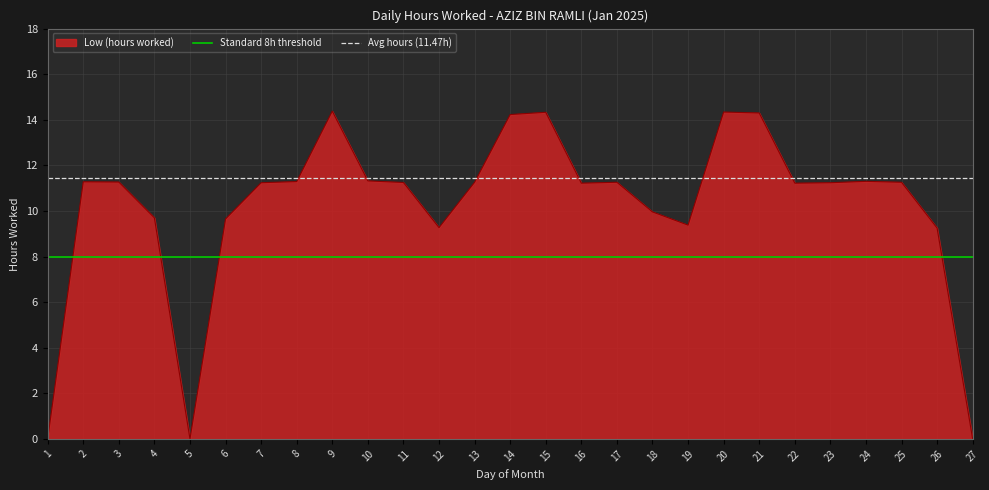

What is the value of the Standard 8h threshold point at the 2nd from the left?

8.0